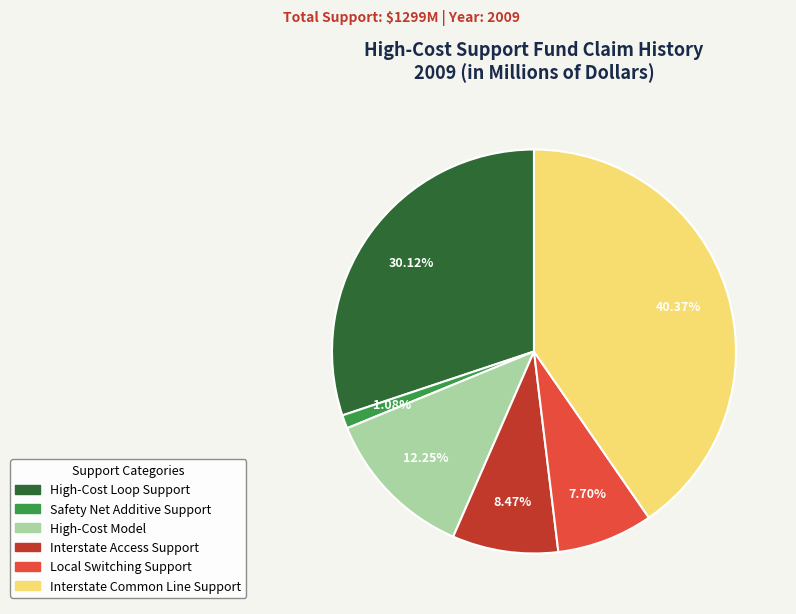

Is there any slice that represents more than half of the pie?

No